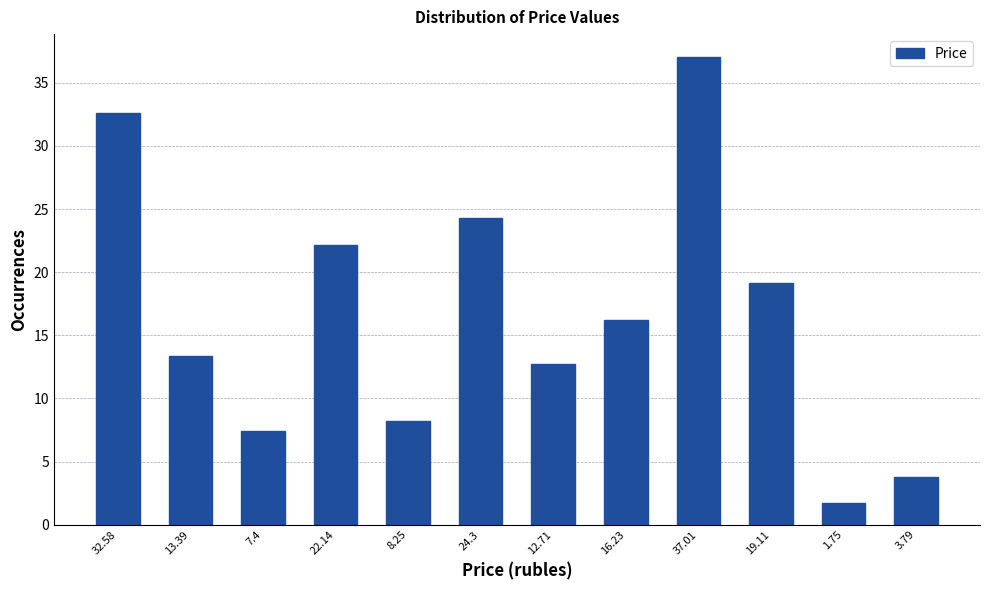

Between 22.14 and 19.11, which is larger?

22.14